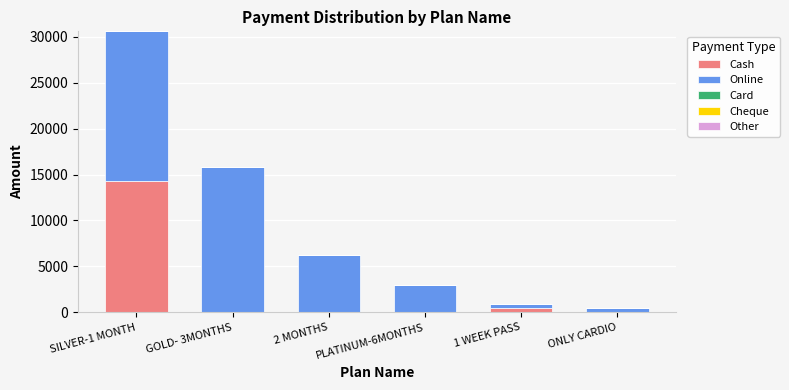

What is the total value across all series at 1 WEEK PASS?

900